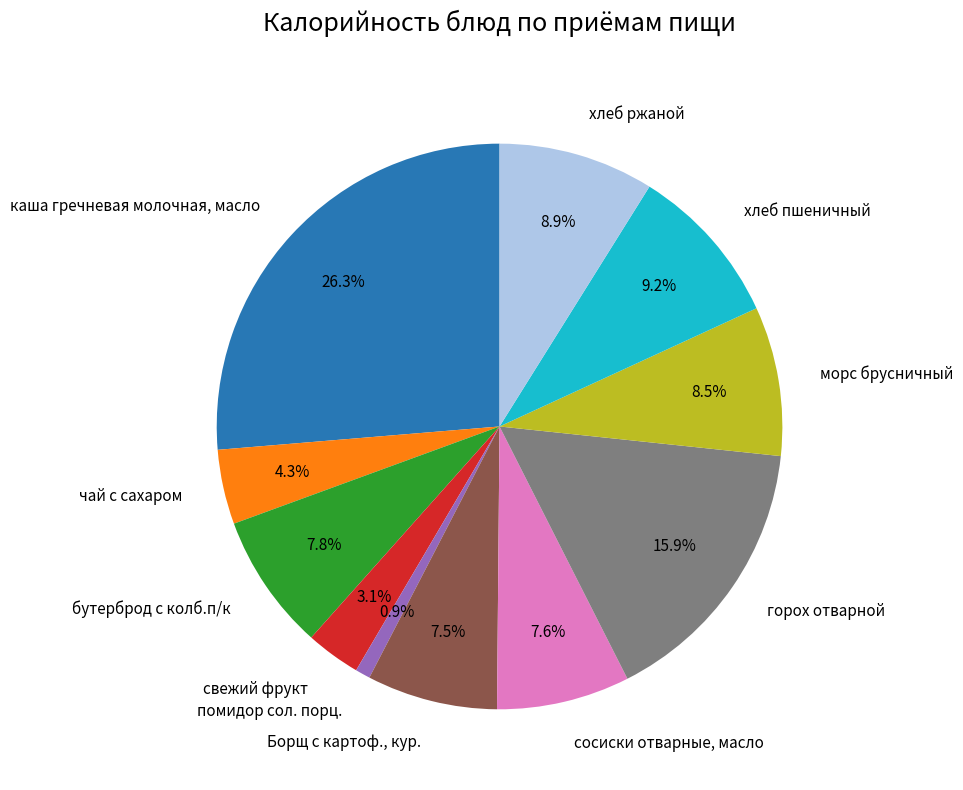

To the nearest percent, what portion does бутерброд с колб.п/к represent?

8%